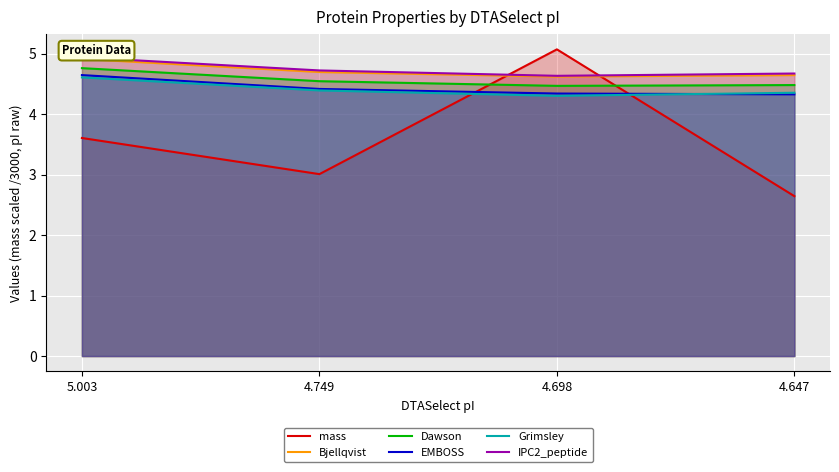

What is the label of the 4th point from the right?

5.003